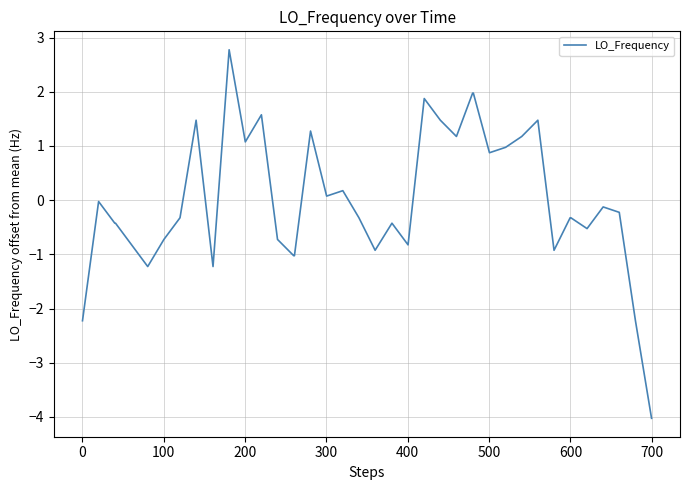

What is the minimum value shown in the chart?

-4.0